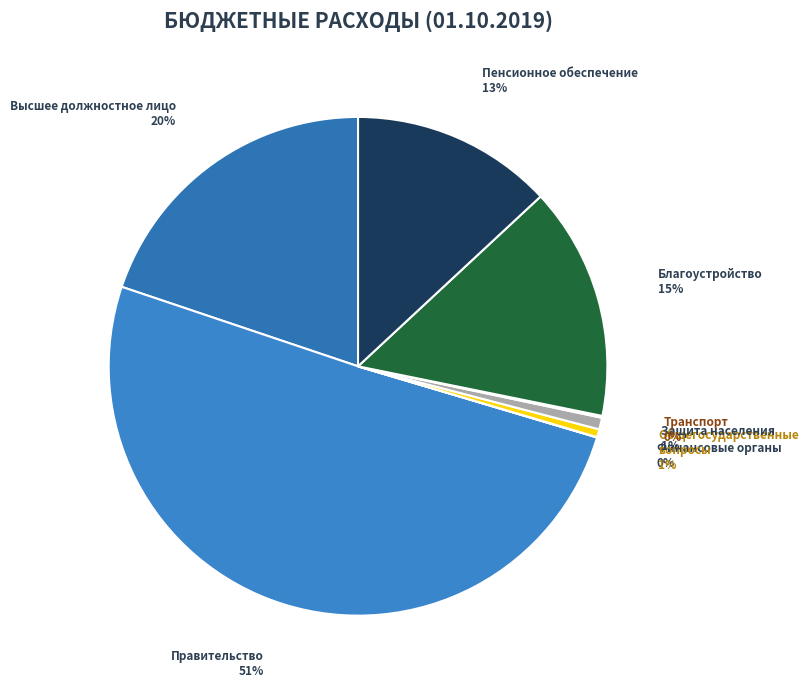

Which slice represents more than half of the pie?

Правительство